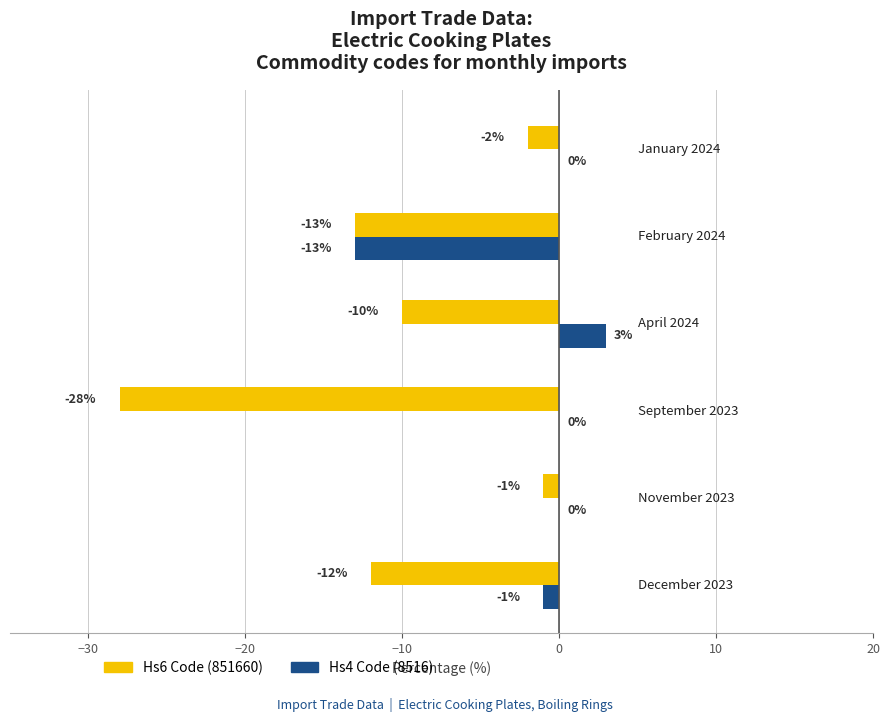

What is the greatest value displayed?

3